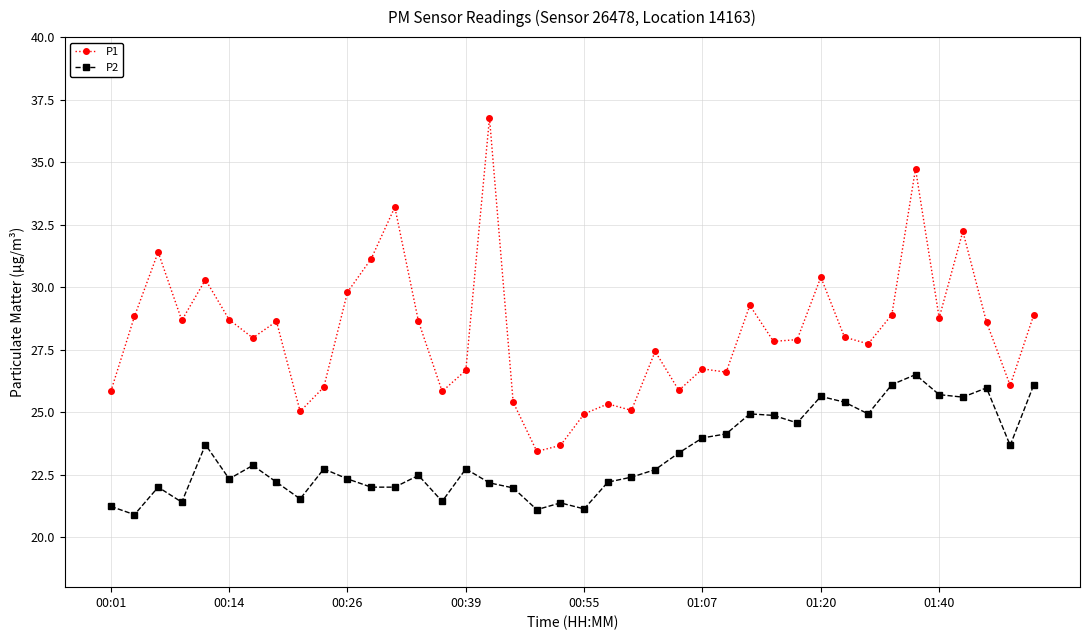

What is the sum of all P2 values?

930.3